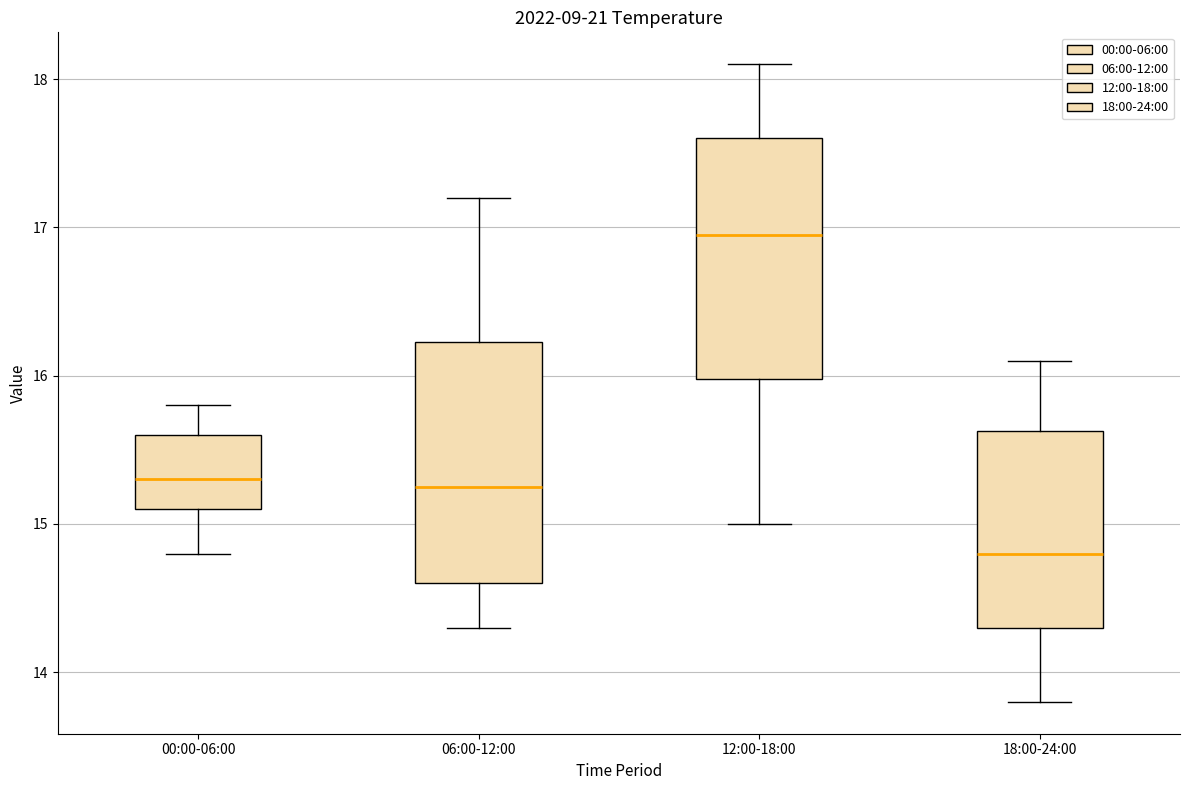

Where does the upper whisker of the box for 00:00-06:00 end on the y-axis? The values are not printed on the chart, so give them approximately, as read against the axis.

15.8